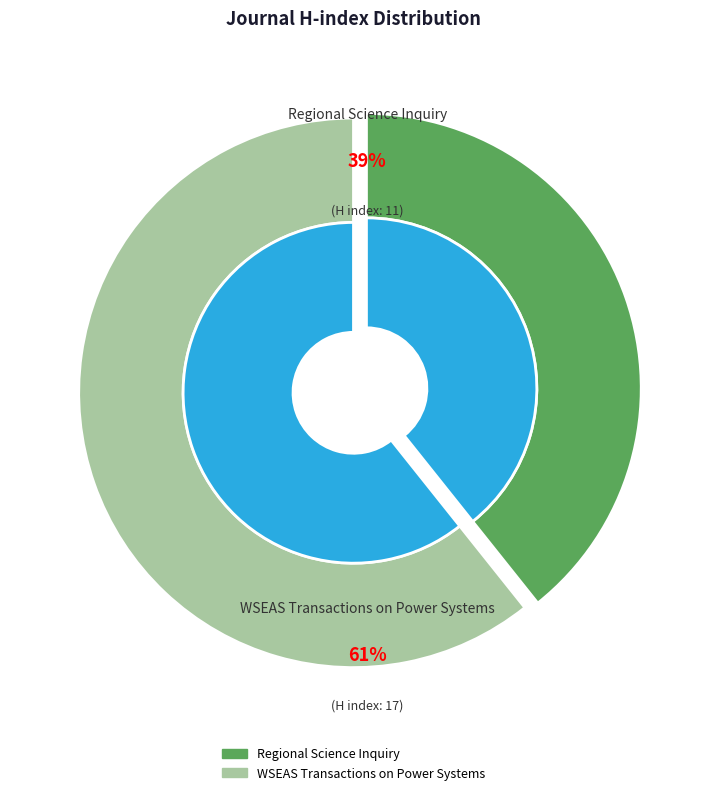

How many segments does this pie chart have?

2